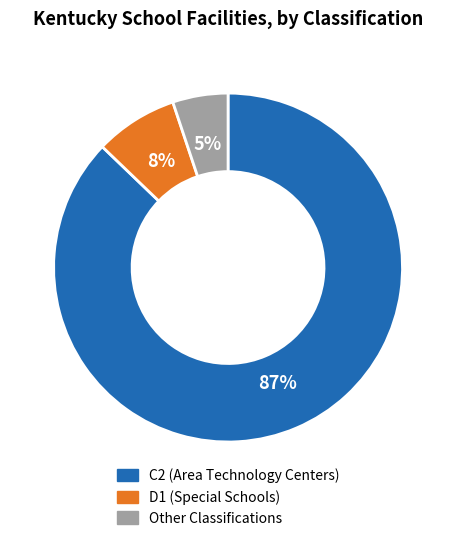

To the nearest percent, what percentage of the pie is D1?

8%